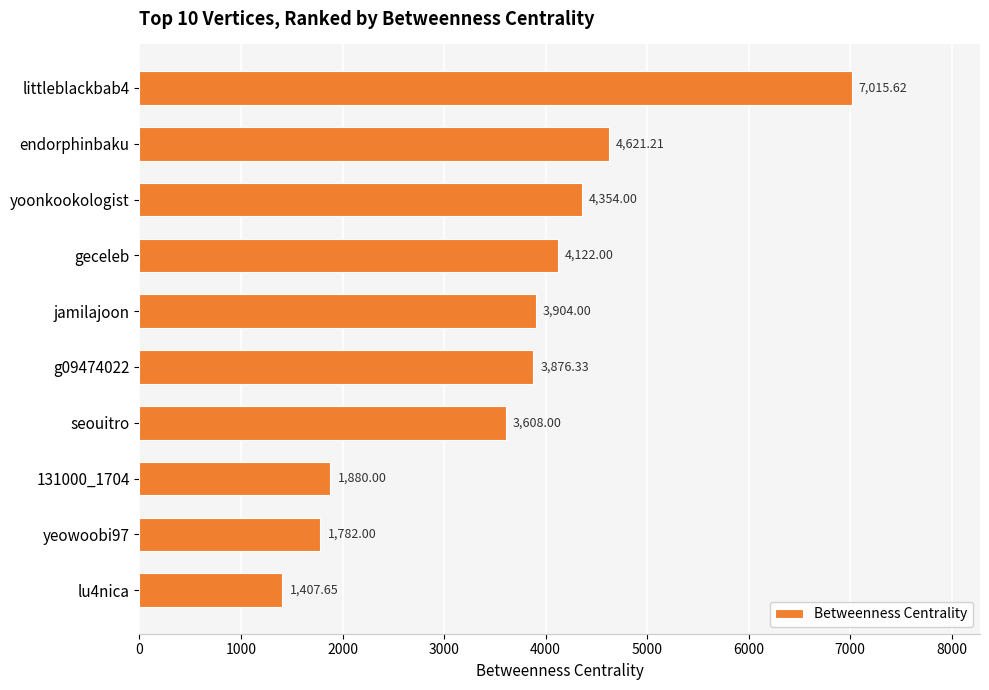

What is the smallest value displayed?

1407.7